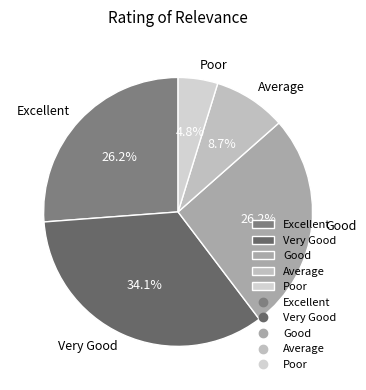

Does Average account for over 50% of the chart?

No